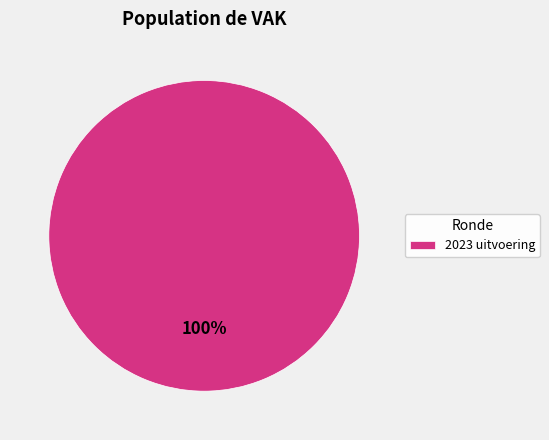

Is it true that 2023 uitvoering is 100% of the pie?

True